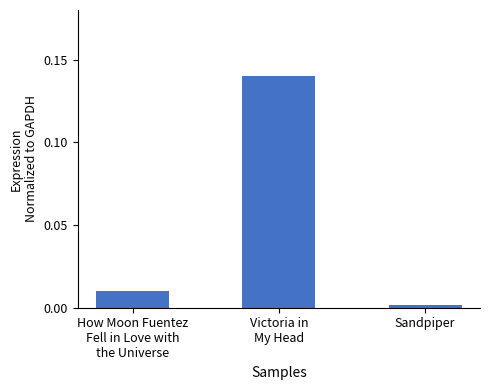

Rank the categories by value from lowest to highest.

Sandpiper, How Moon Fuentez
Fell in Love with
the Universe, Victoria in
My Head